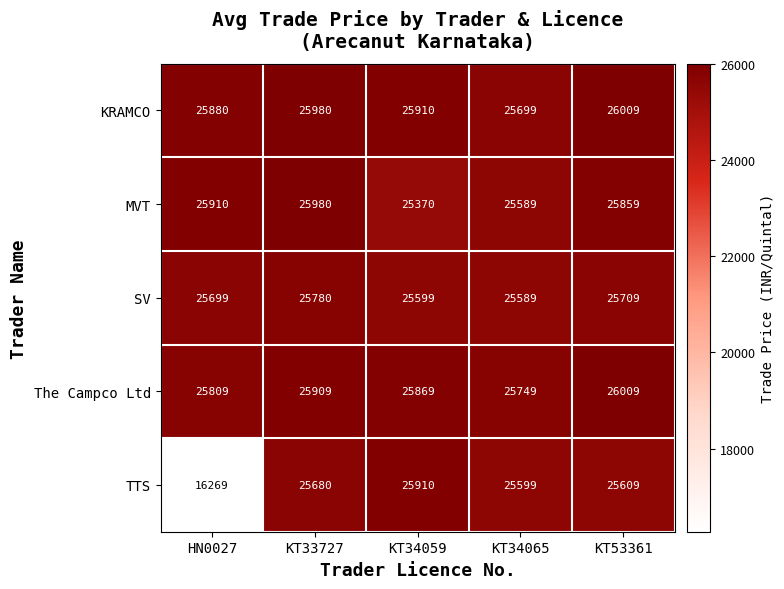

What is the total value across all series at KT53361?

129195